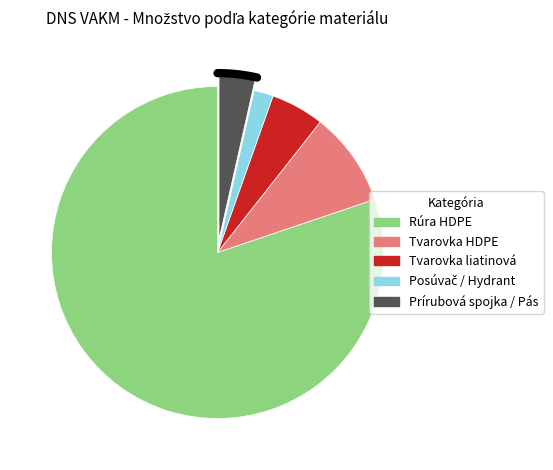

To the nearest percent, what is the difference between the largest and smallest slice percentages?

78%